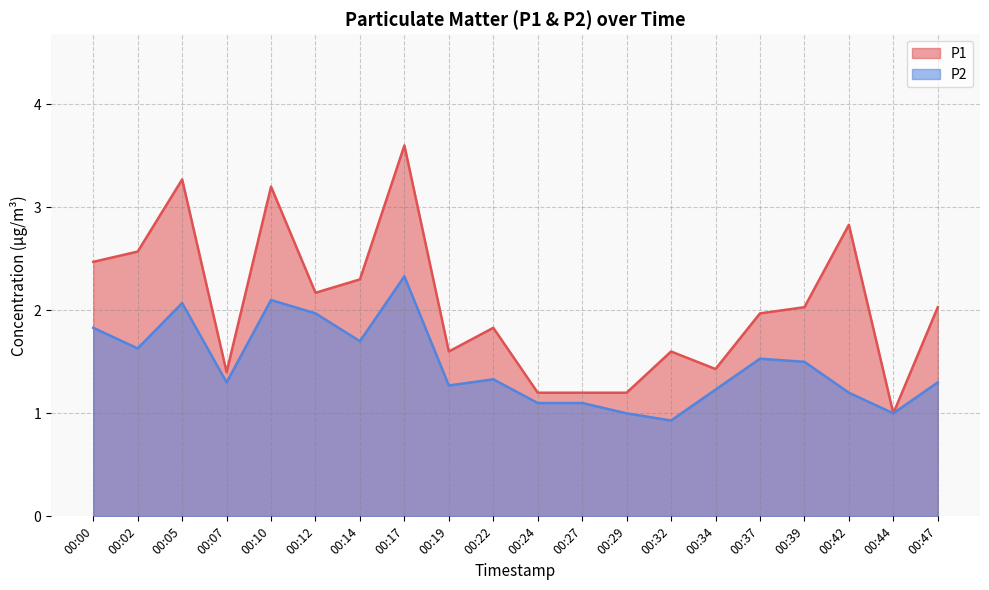

Between 00:00 and 00:14, which is larger?

00:00